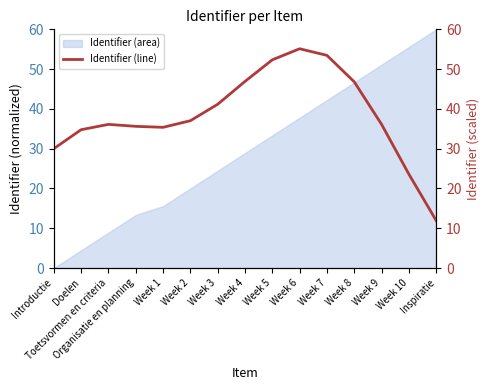

What is the value of the 12th point from the left?

46.8